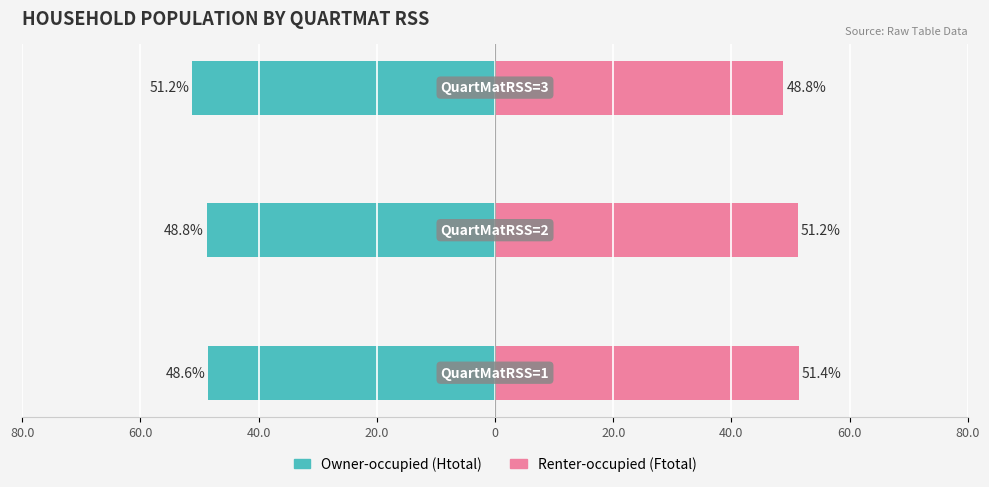

Reading right to left, transcribe all the data shown in this chart.

Htotal (Owner-occupied): 40.0=-51.2	60.0=-48.8	80.0=-48.6
Ftotal (Renter-occupied): 40.0=48.8	60.0=51.2	80.0=51.4